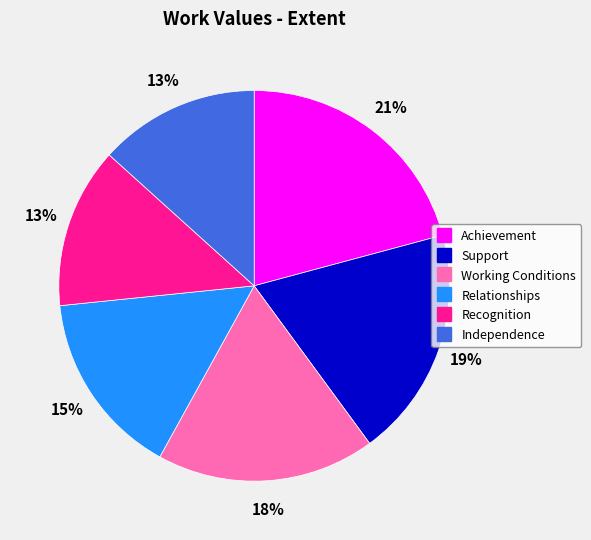

To the nearest percent, what is the difference between the Achievement and Independence slice percentages?

8%